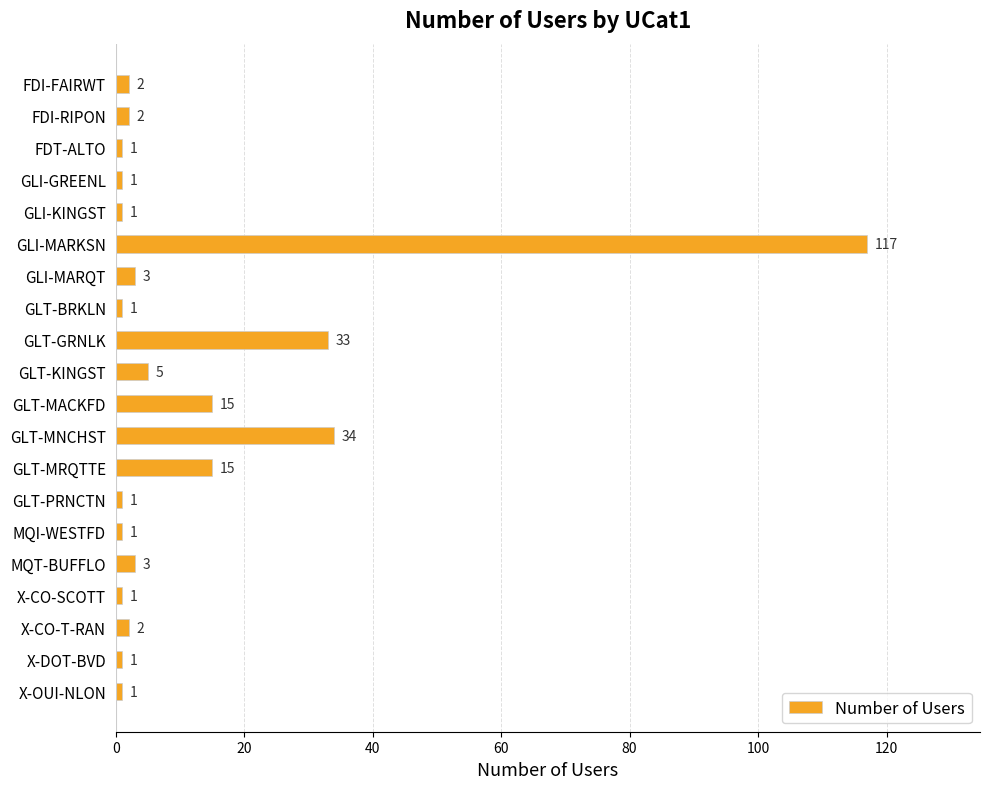

Reading top to bottom, transcribe all the data shown in this chart.

FDI-FAIRWT=2	FDI-RIPON=2	FDT-ALTO=1	GLI-GREENL=1	GLI-KINGST=1	GLI-MARKSN=117	GLI-MARQT=3	GLT-BRKLN=1	GLT-GRNLK=33	GLT-KINGST=5	GLT-MACKFD=15	GLT-MNCHST=34	GLT-MRQTTE=15	GLT-PRNCTN=1	MQI-WESTFD=1	MQT-BUFFLO=3	X-CO-SCOTT=1	X-CO-T-RAN=2	X-DOT-BVD=1	X-OUI-NLON=1